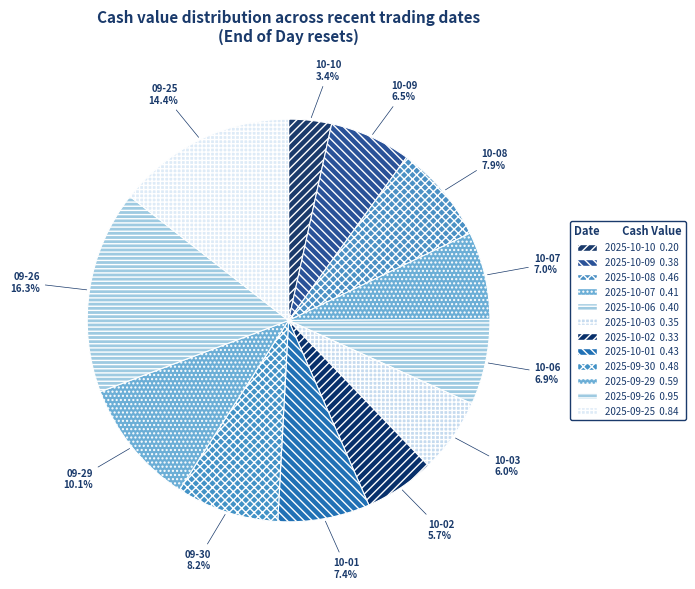

Which has a higher value, 2025-10-10 or 2025-09-26?

2025-09-26